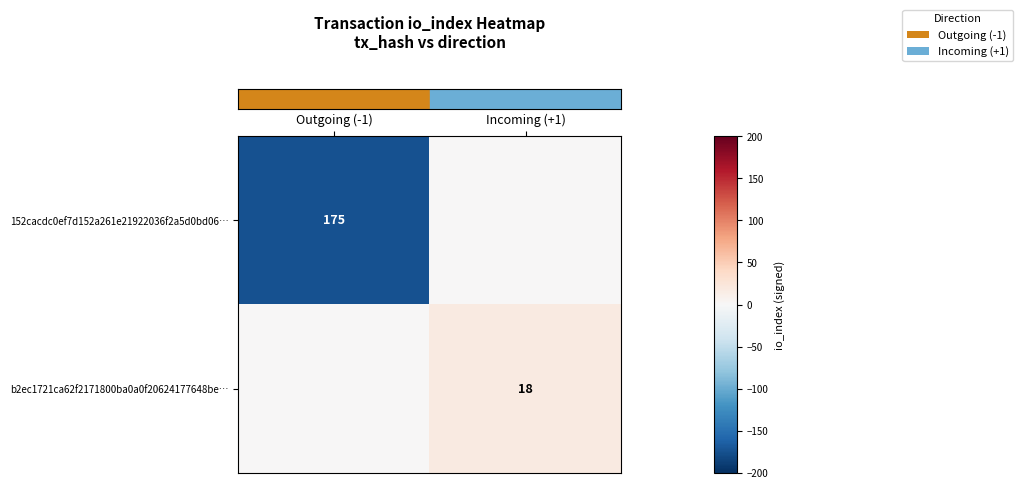

What is the total value across all series at Incoming (+1)?

18